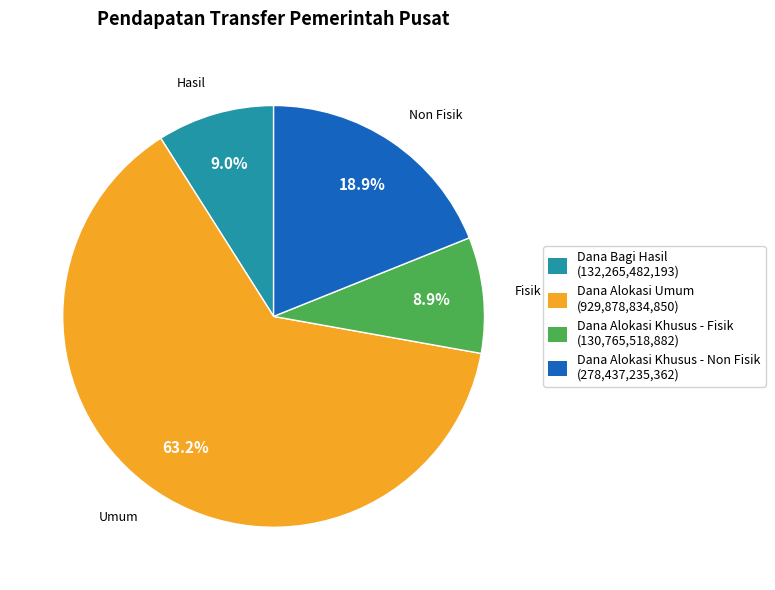

What portion of the pie excludes Dana Alokasi Khusus - Fisik?

91.1%